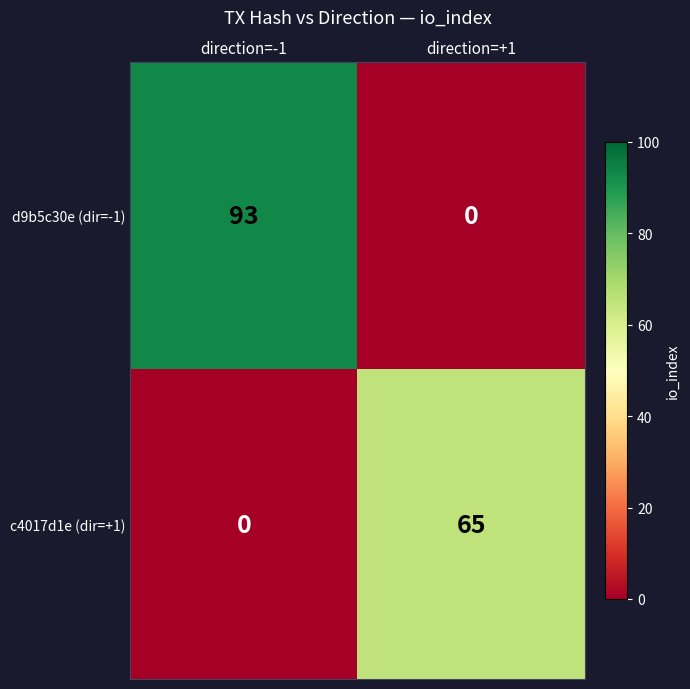

At how many categories does at least one series exceed 57?

2